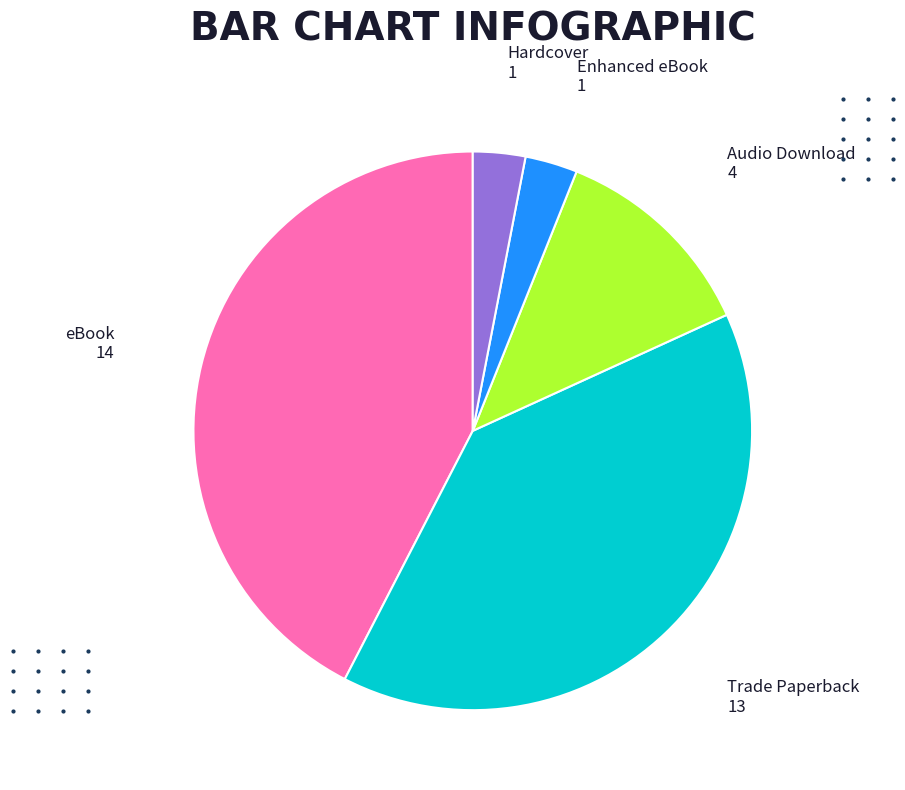

Is there any slice that represents more than half of the pie?

No